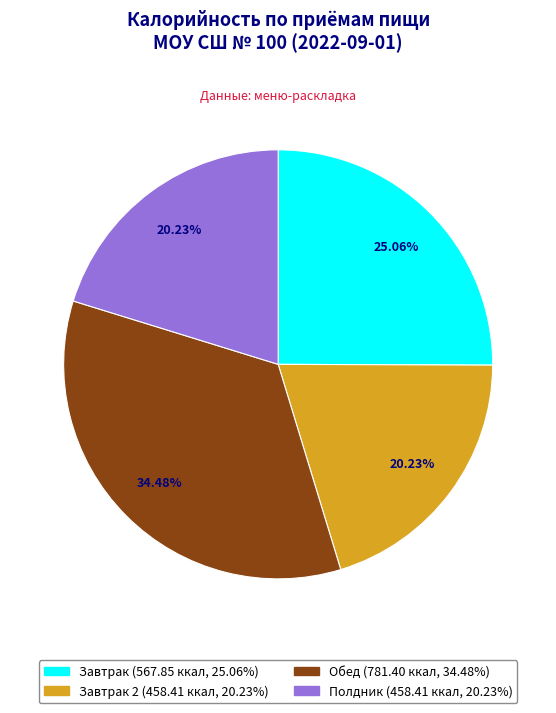

Is there a majority slice in this chart?

No